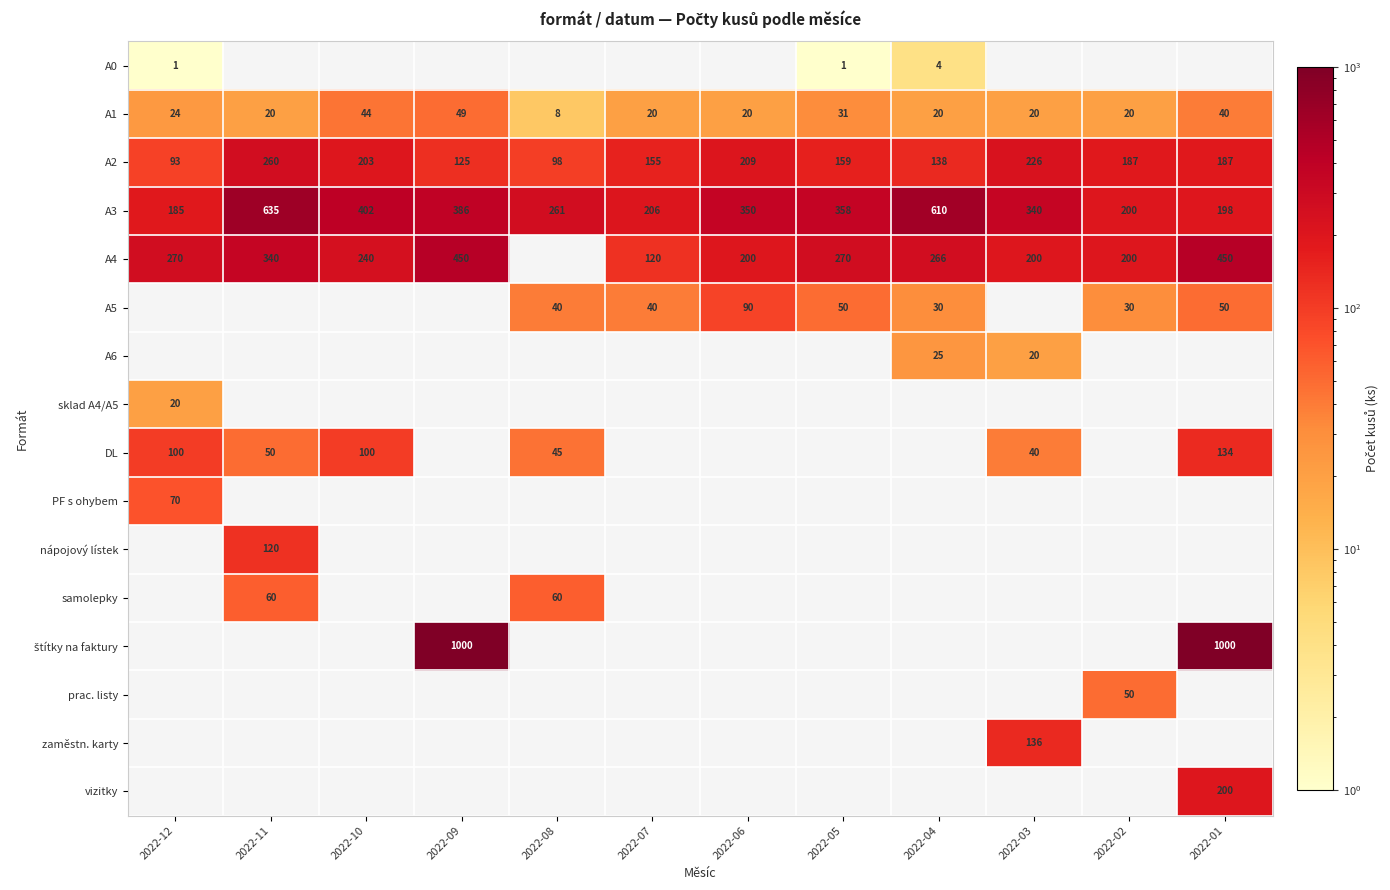

What is the sum of the A2 values at 2022-02 and 2022-08?

285